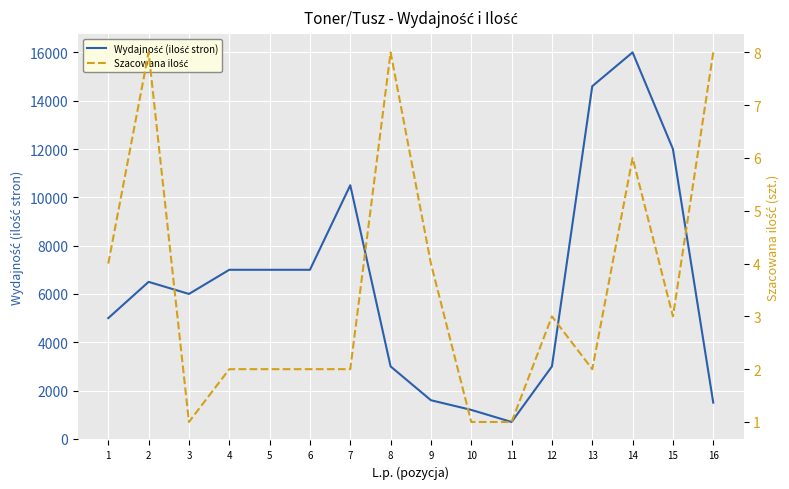

What is the value of the Wydajność (ilość stron) point at the 11th from the left?

700